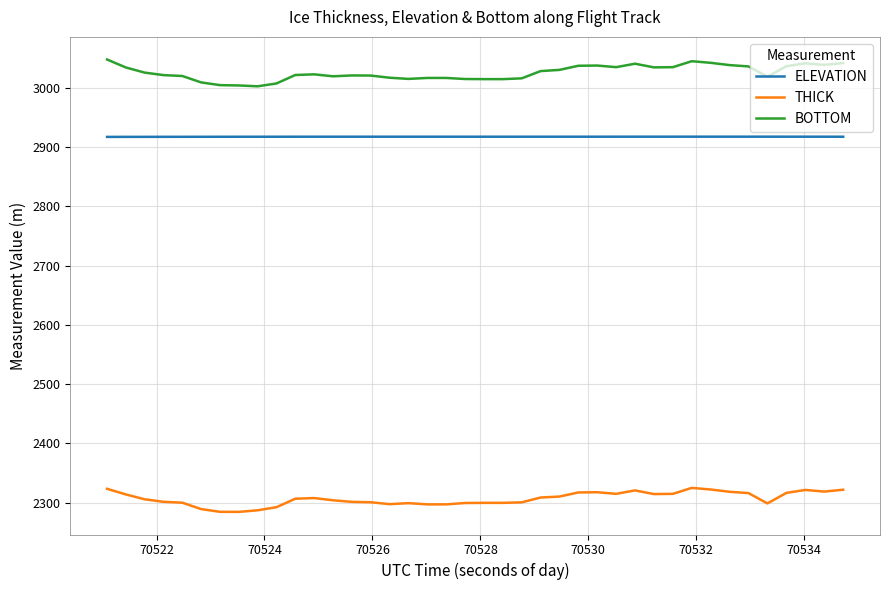

Which series has the largest total across all categories?

BOTTOM